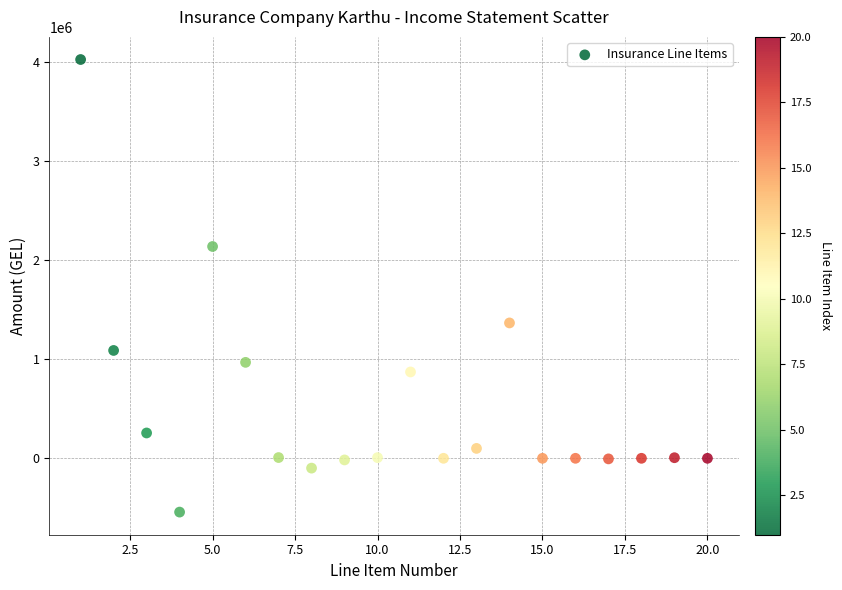

What is the range of X values (max minus min)?

19.0